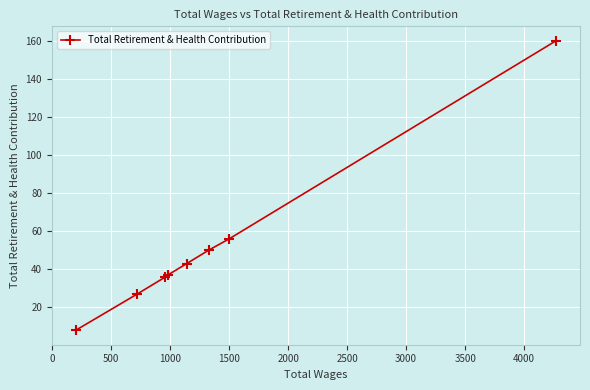

What is the difference between the maximum and minimum values?

152